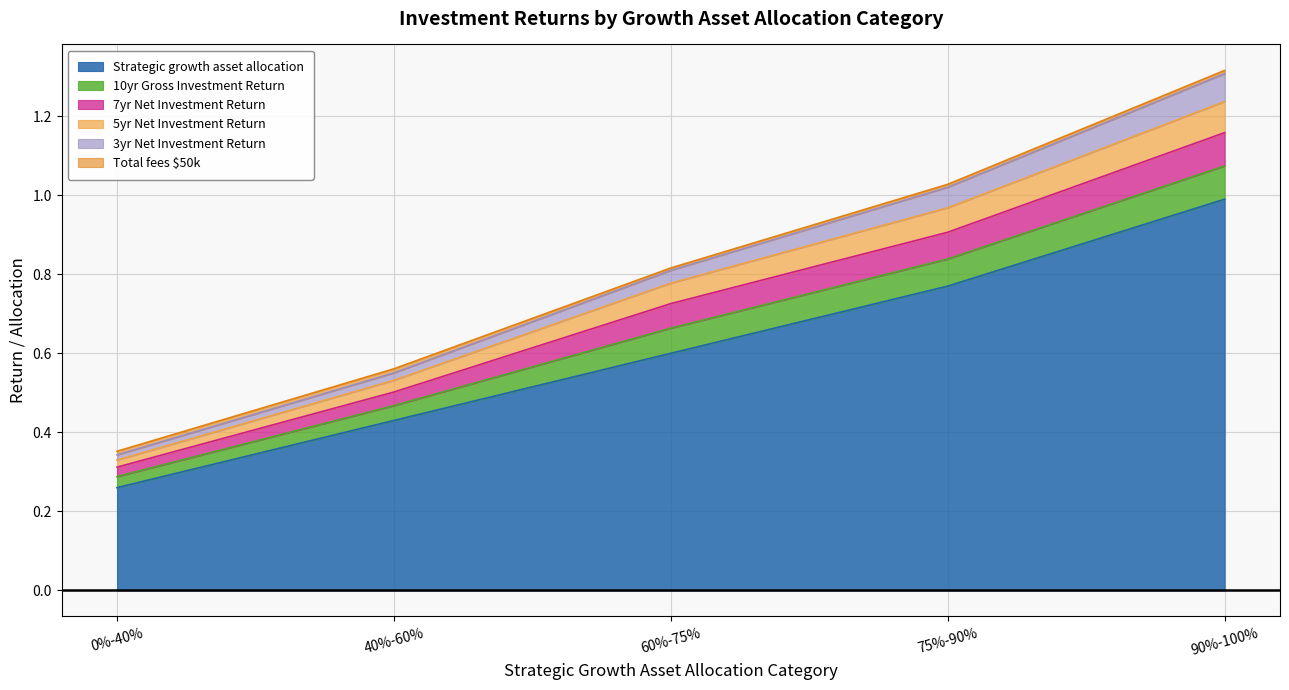

What is the value of the 5yr Net Investment Return point at the 5th from the left?

1.2